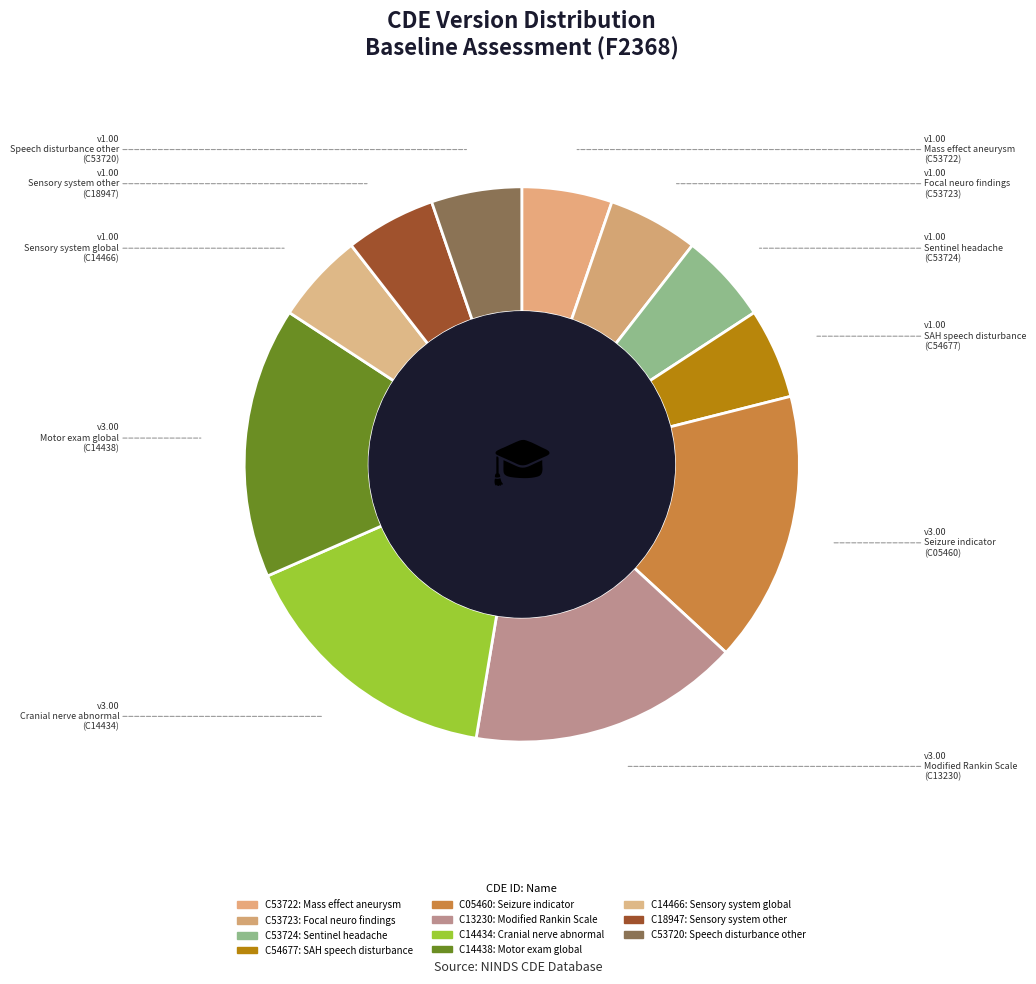

Which category has the biggest portion of the pie?

C05460